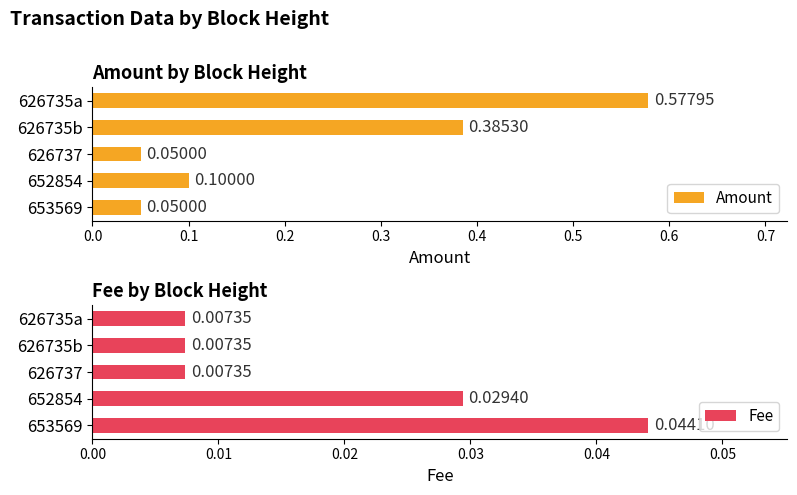

Count the number of categories in the chart.

5